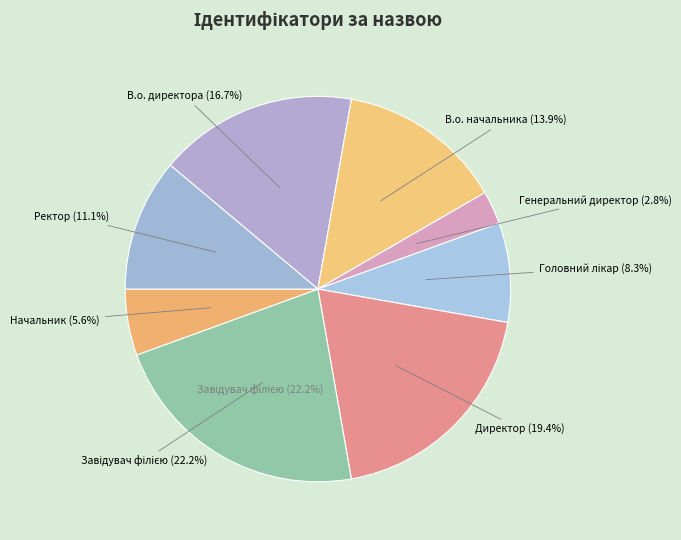

To the nearest percent, what percentage of the pie is Генеральний директор?

3%